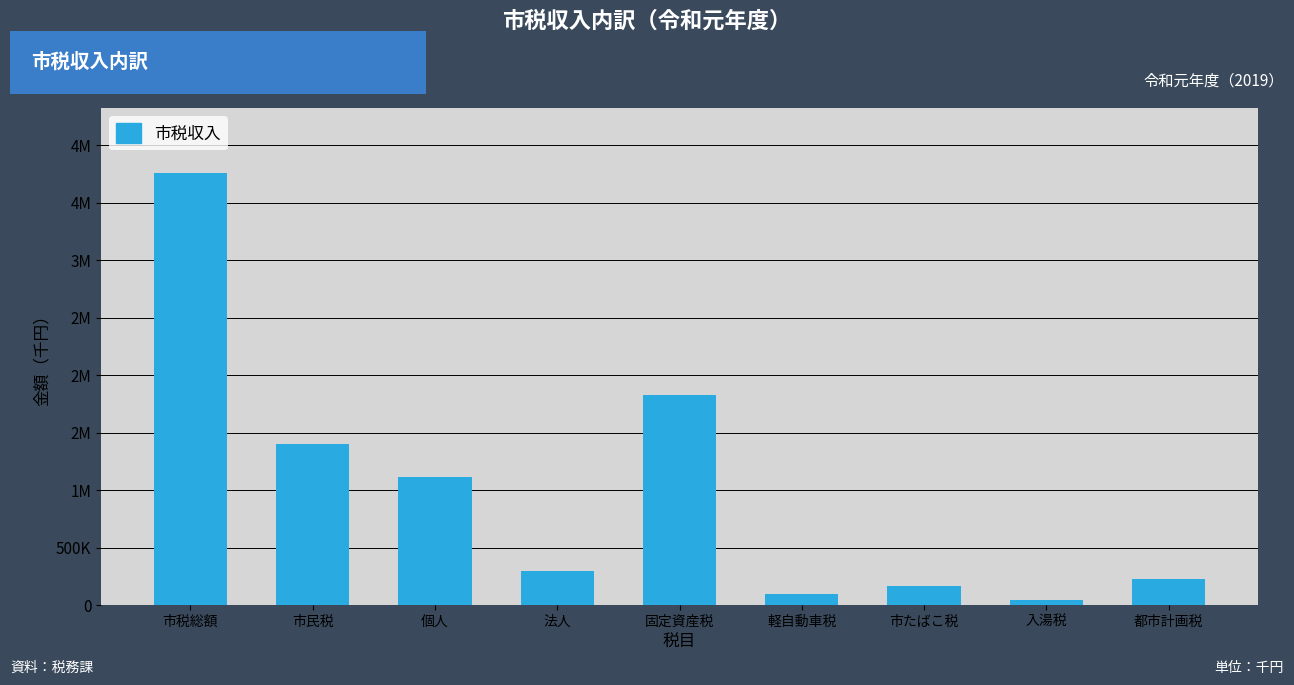

Does the chart contain any negative values?

No